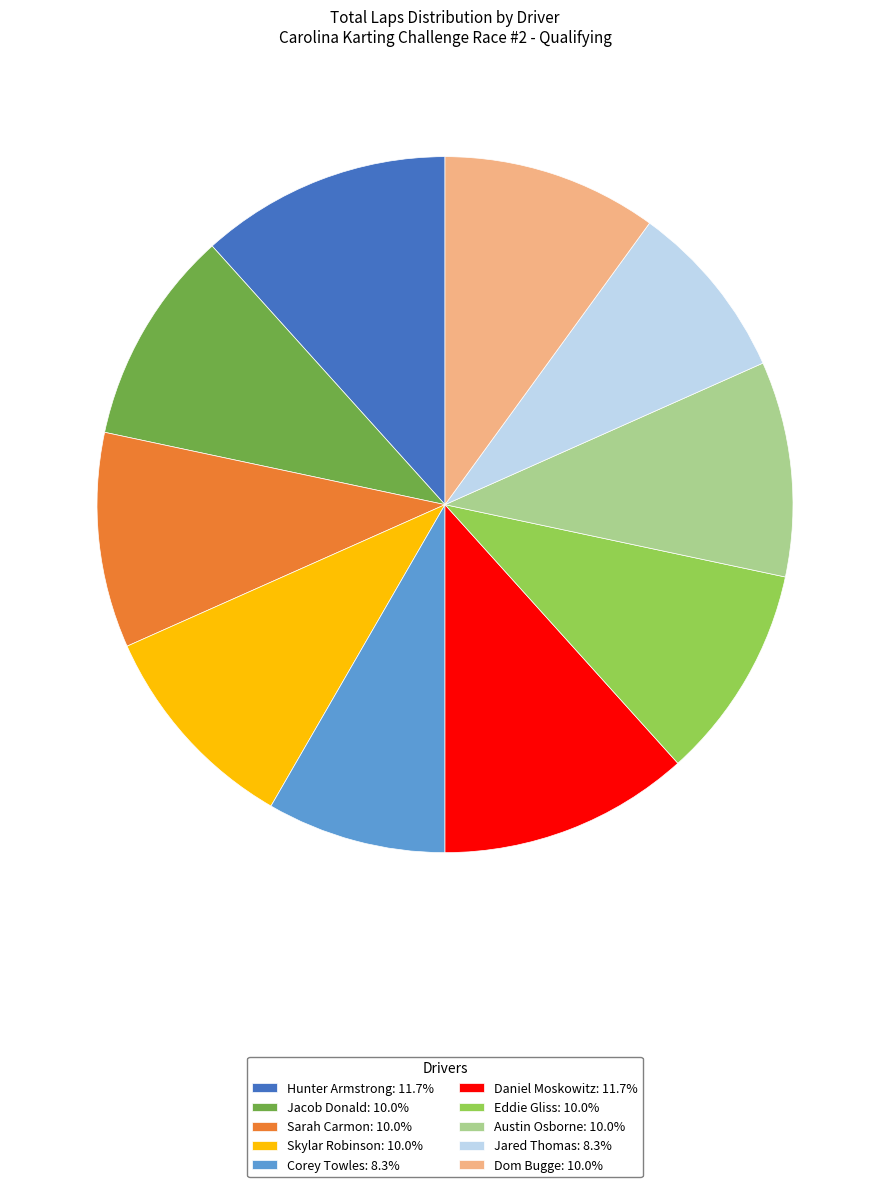

What is the ratio of the value at Eddie Gliss: 10.0% to the value at Sarah Carmon: 10.0%?

1.0